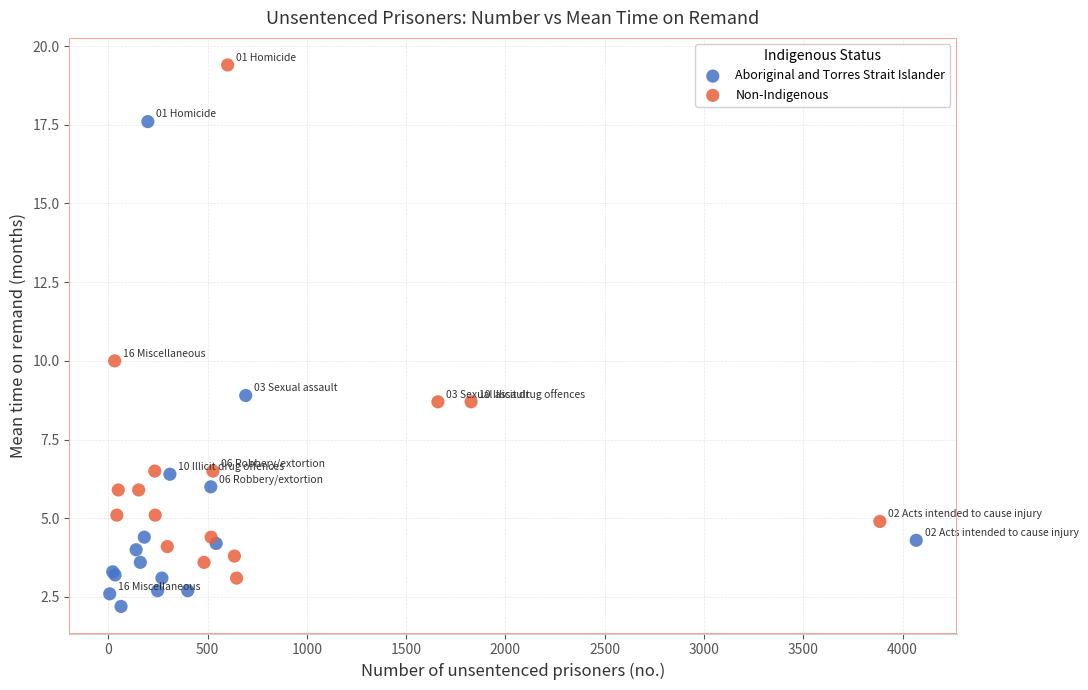

Which series contains the highest Y value?

Non-Indigenous